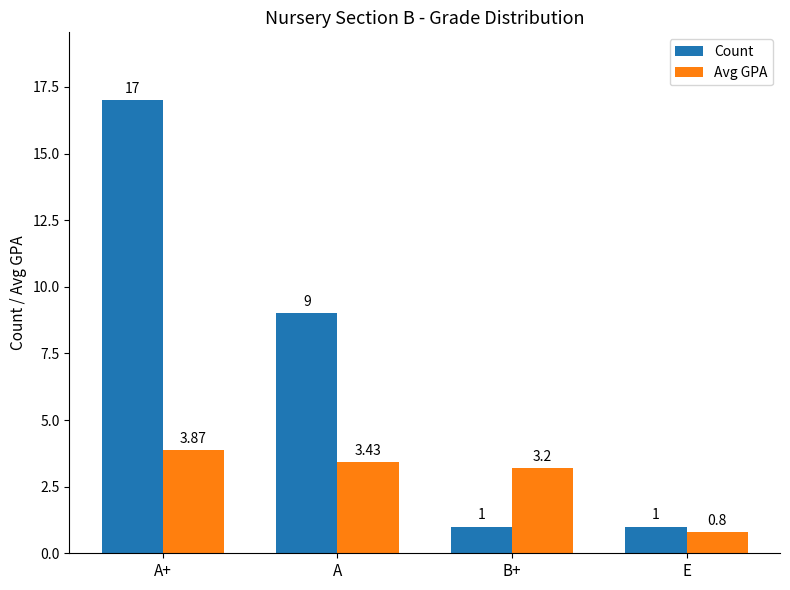

True or false: Count has a value of 1.0 at B+.

True